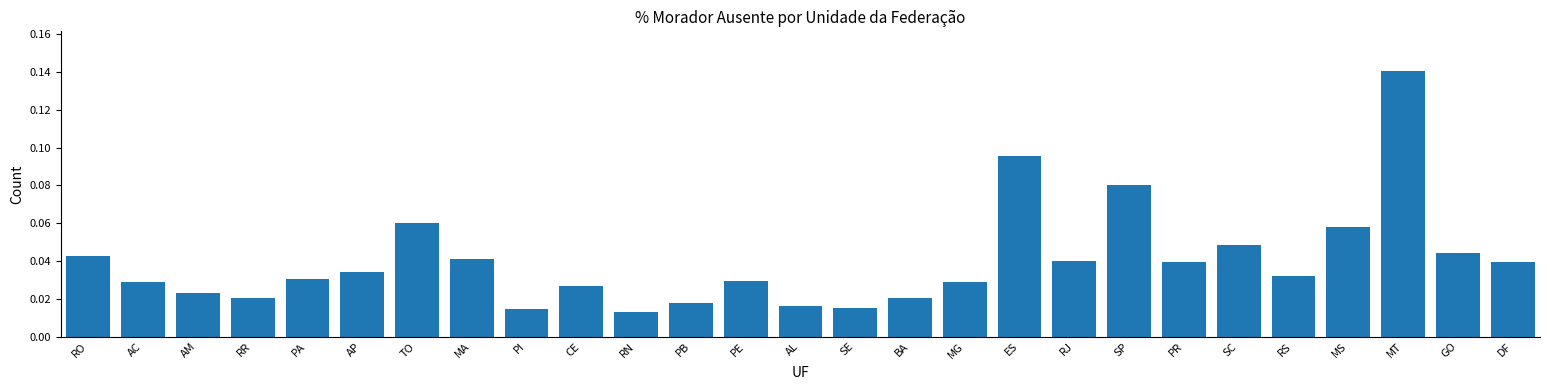

How many values are between 0 and 1?

27